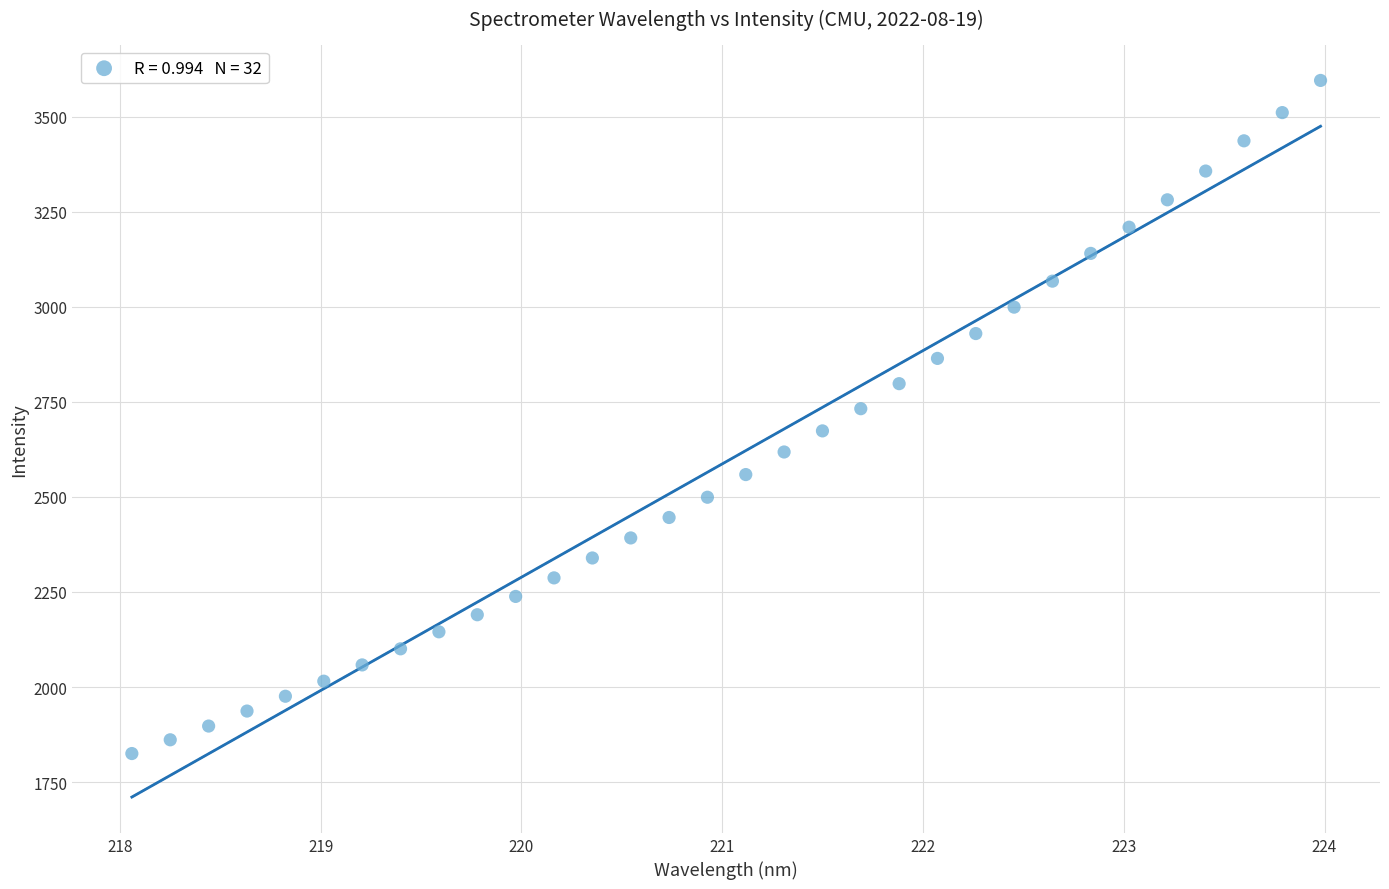

What is the range of Y values (max minus min)?

1769.7